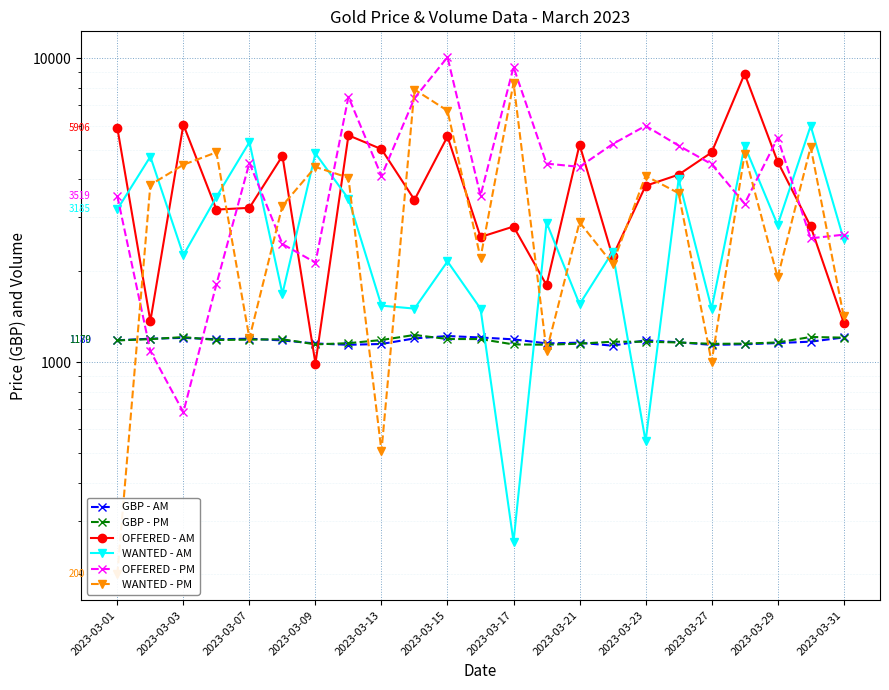

At how many categories does at least one series exceed 7086?

5